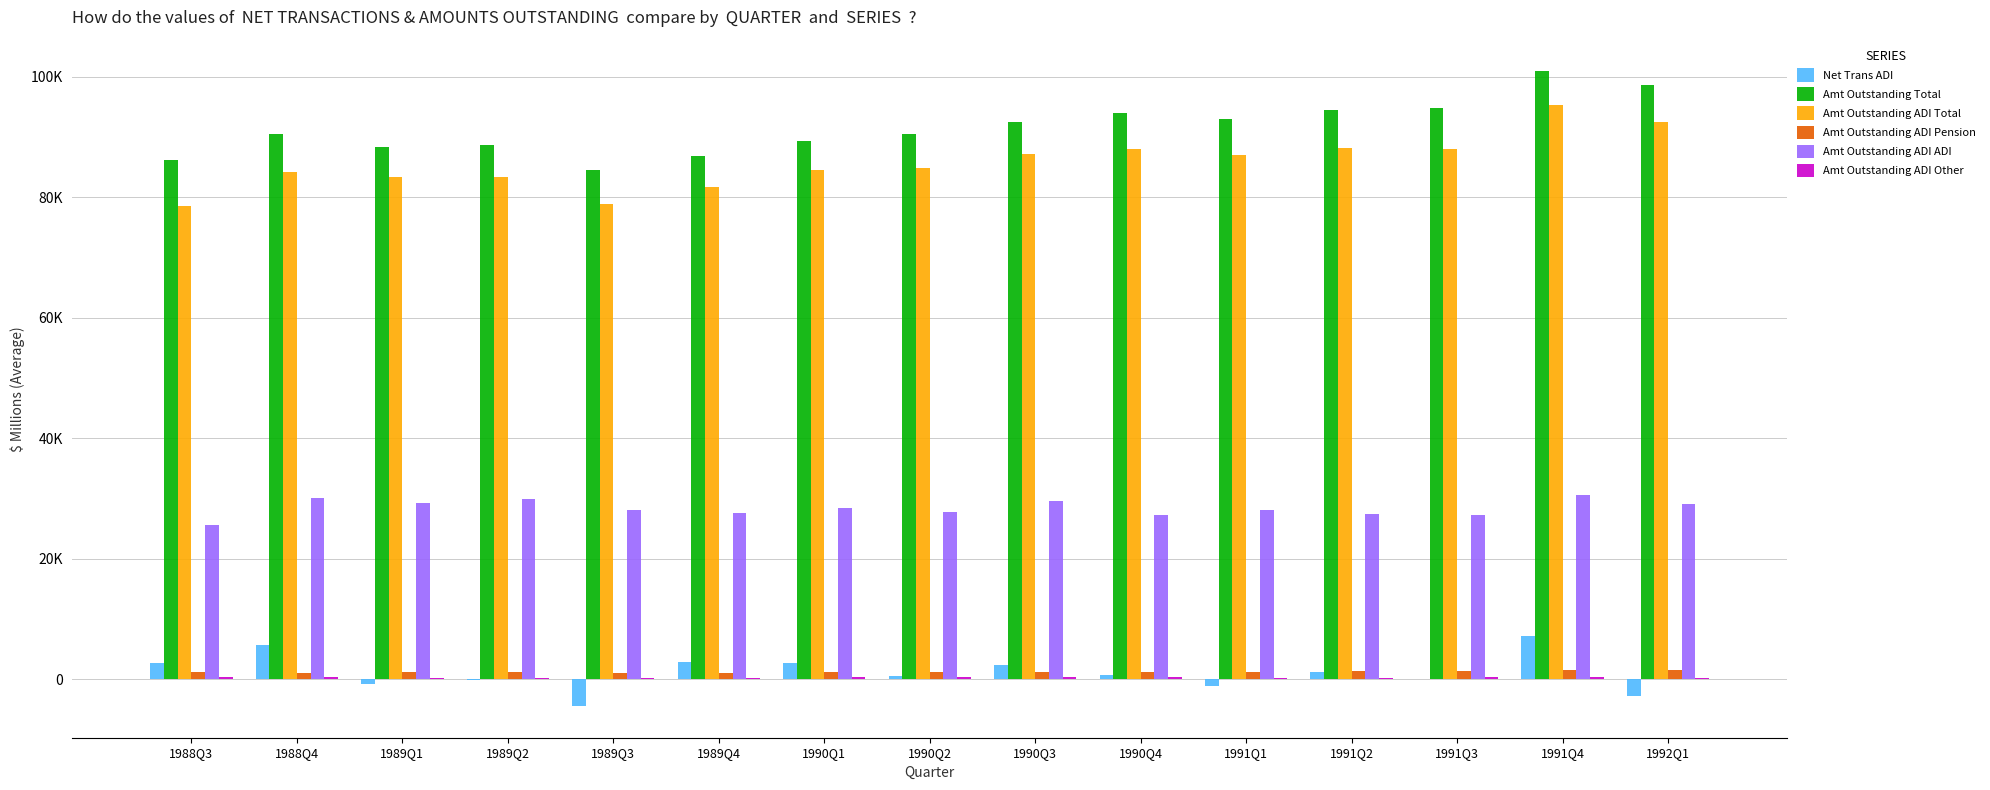

Which series has the widest spread of values?

Amt Outstanding ADI Total